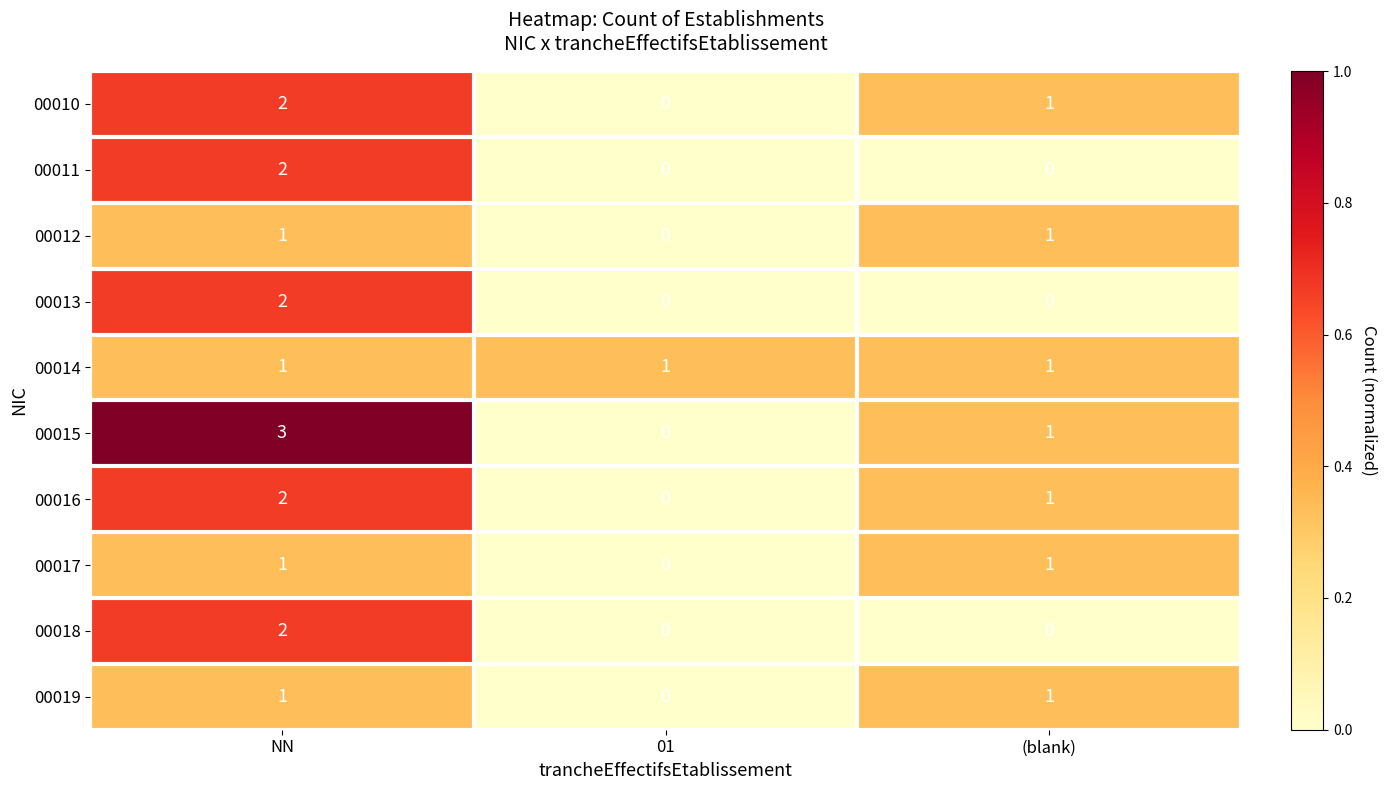

Between NN and 01, which series saw the biggest shift?

00015